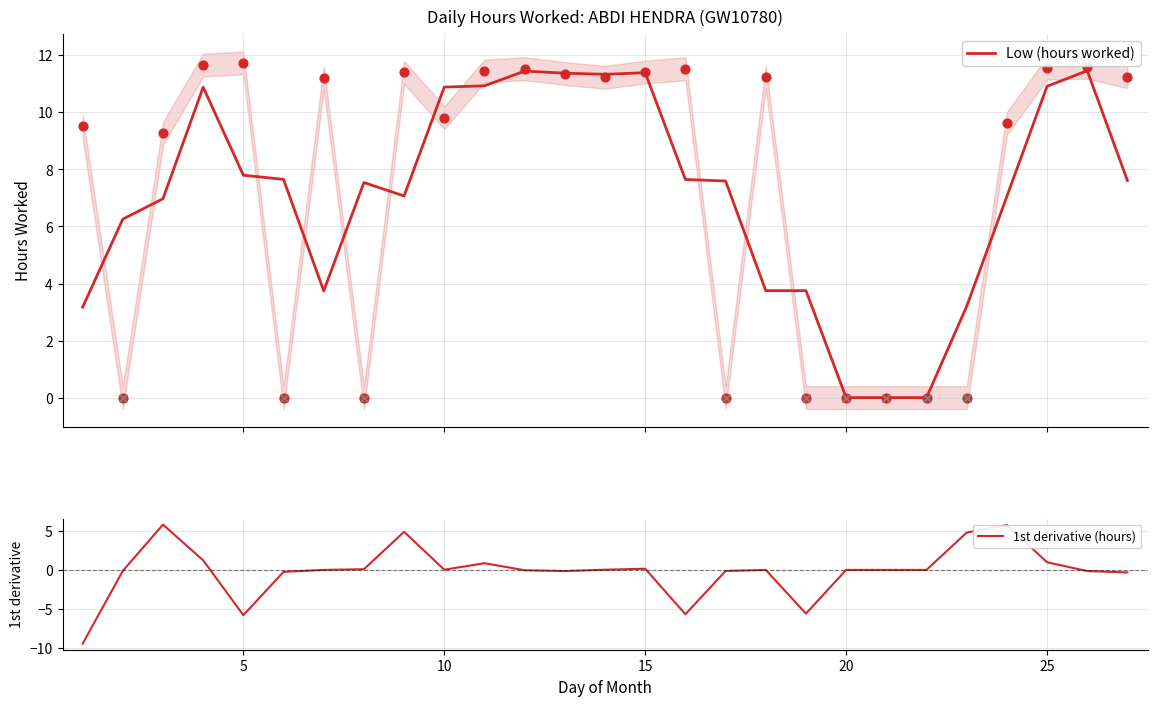

What are all the series names shown in the legend?

Low (hours worked), 1st derivative (hours)